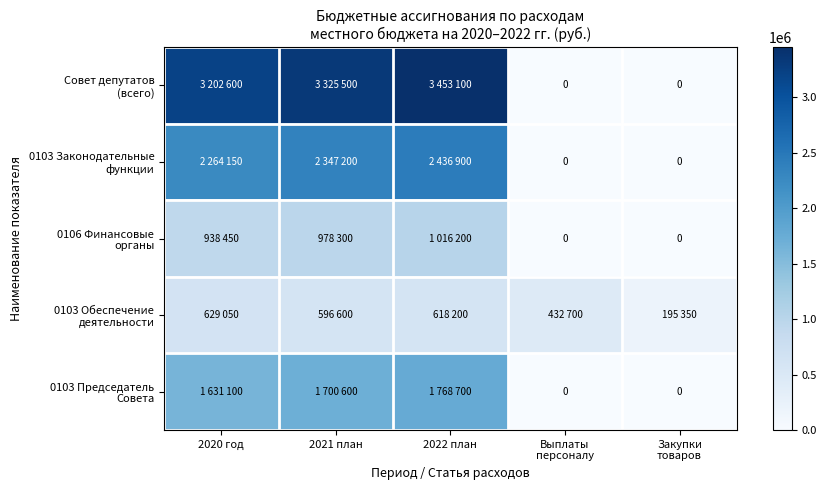

Between 2022 план and 2020 год, which is larger?

2022 план